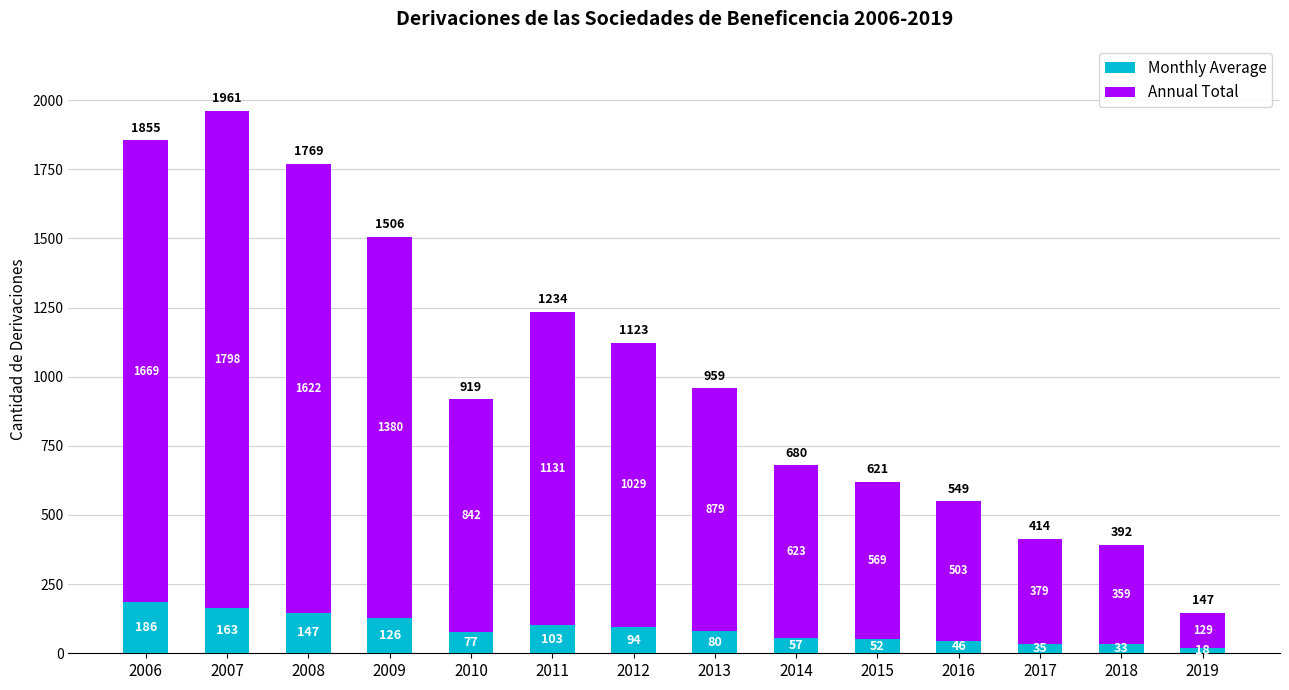

Reading left to right, what are the values for Monthly Average?

2006=186	2007=163	2008=147	2009=126	2010=77	2011=103	2012=94	2013=80	2014=57	2015=52	2016=46	2017=35	2018=33	2019=18